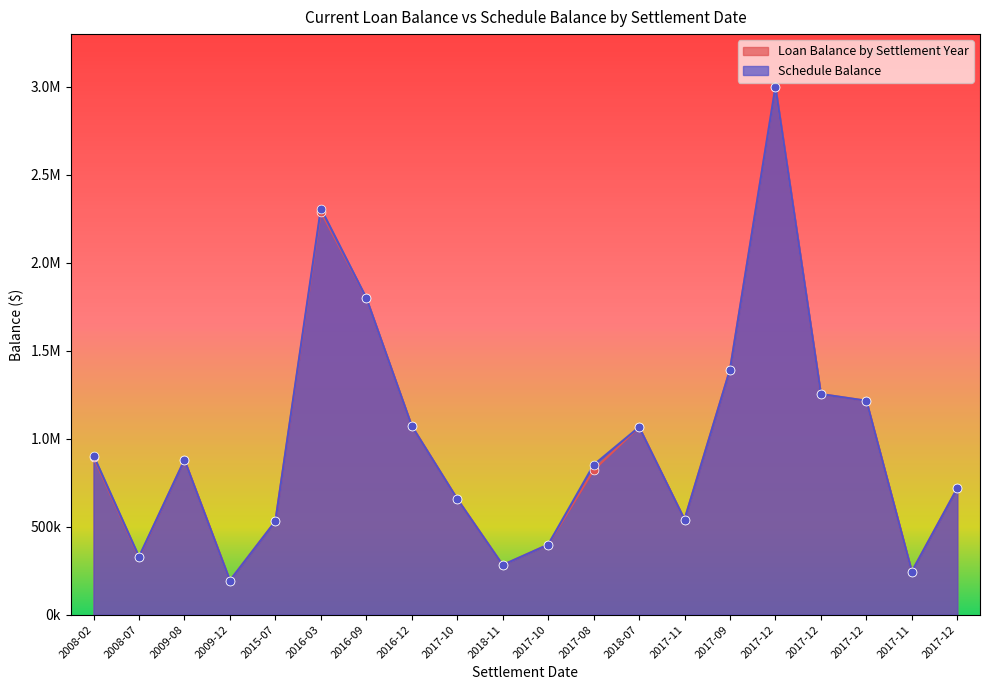

Which series contains the highest Y value?

Loan Balance by Settlement Year